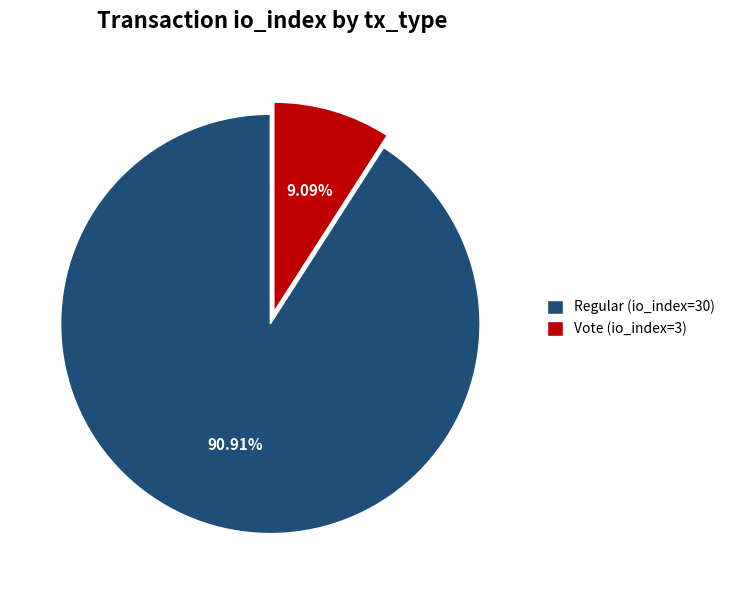

What portion of the pie excludes Vote (io_index=3)?

90.9%